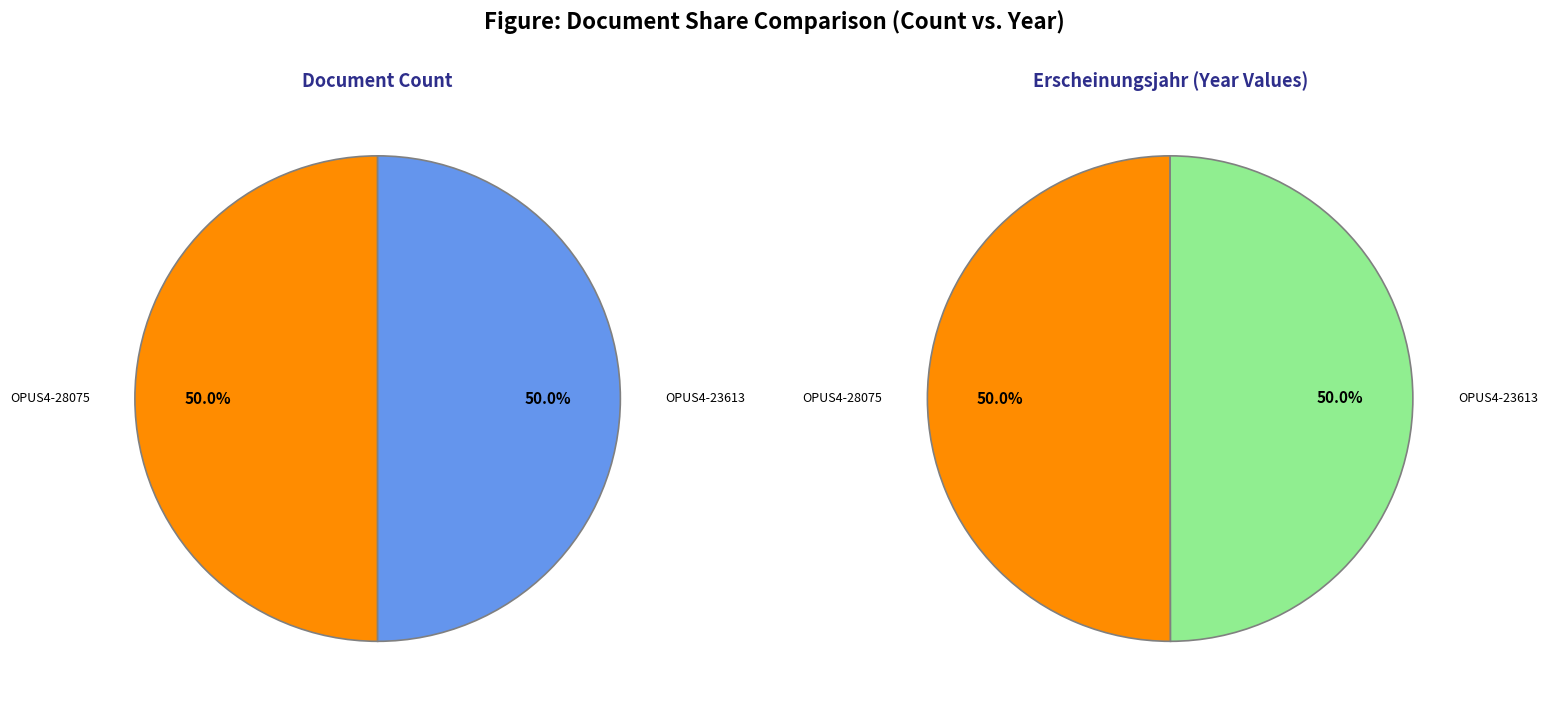

Which has a higher value, OPUS4-23613 or OPUS4-28075?

OPUS4-28075